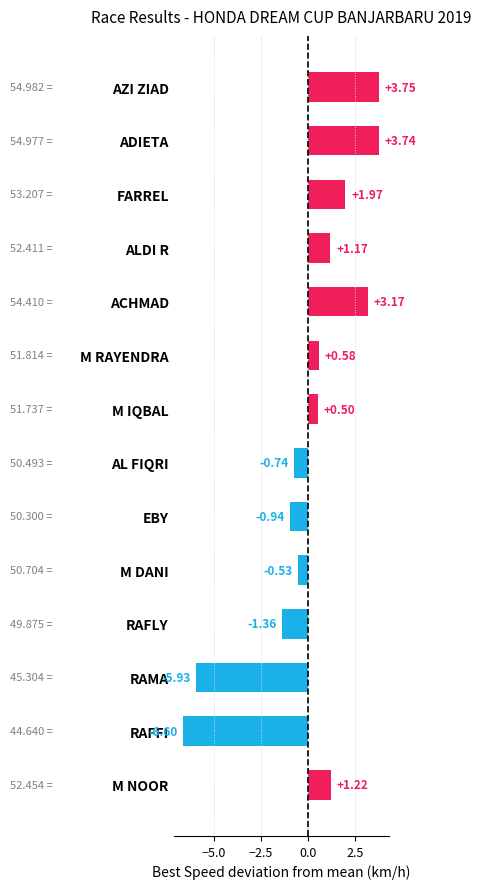

How many data points are above 0?

8